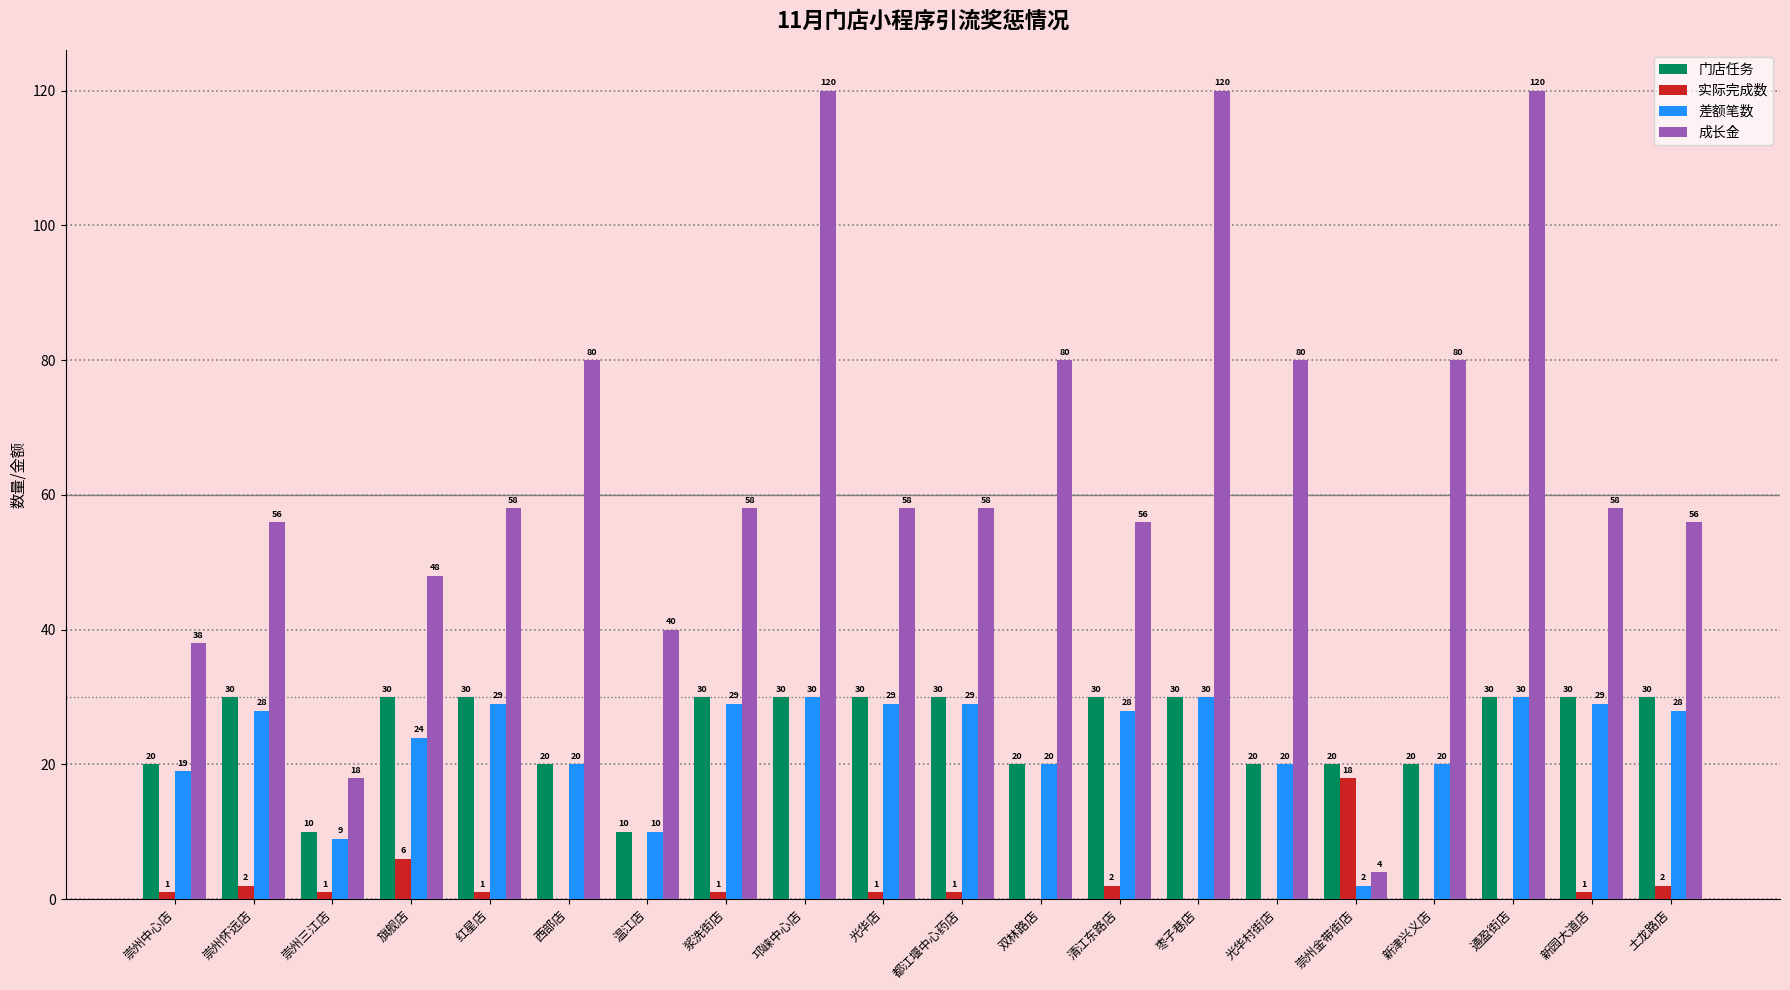

Where is 实际完成数 nearest to the value 9?

旗舰店